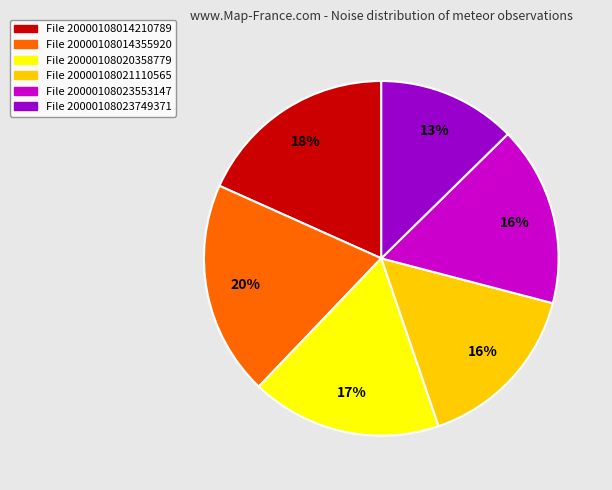

Is File 20000108021110565 the majority of the pie?

No